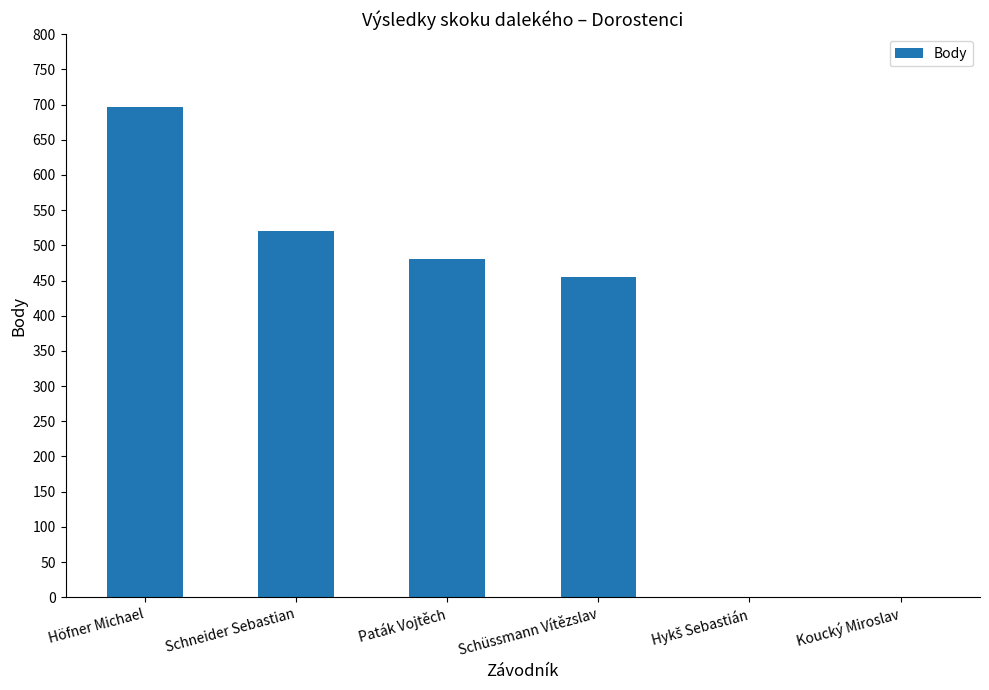

Which label corresponds to the largest value in the chart?

Höfner Michael